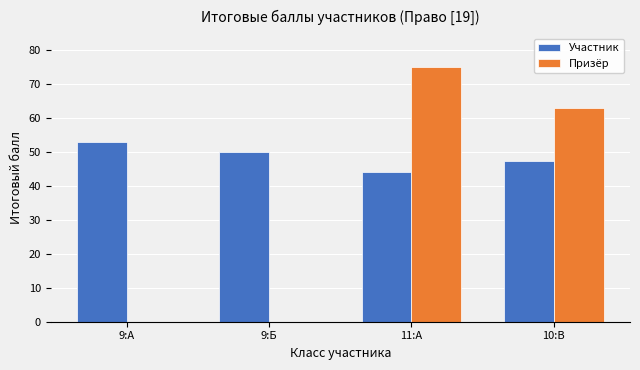

At which category is the sum across all series the highest?

11:А